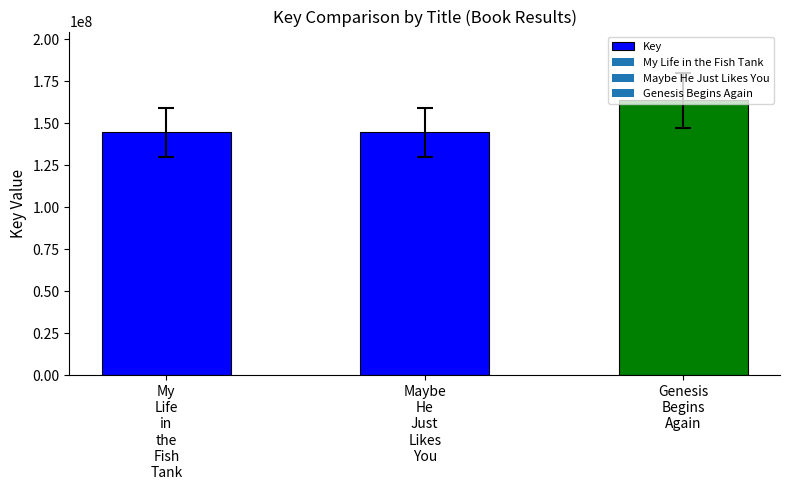

What is the sum of all values?

452893265